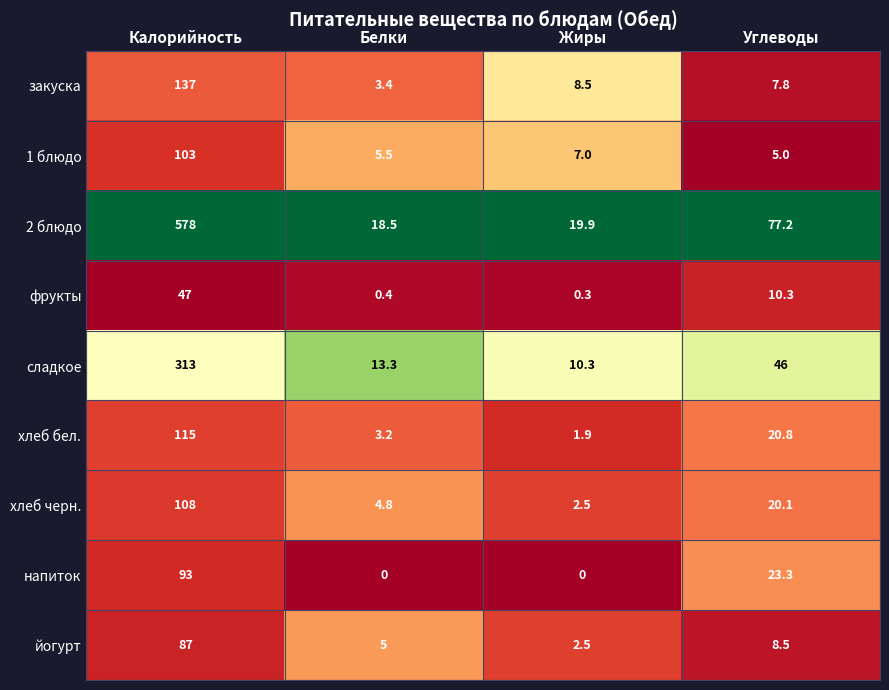

What is the spread (max minus min) of values at Углеводы?

72.2